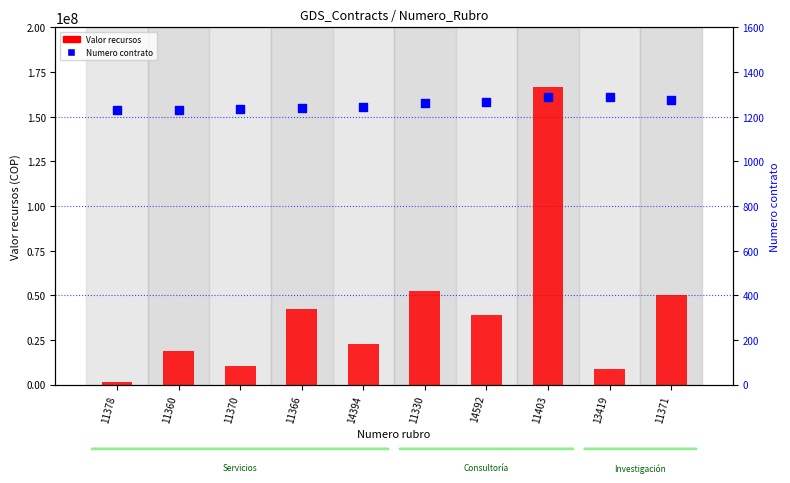

Which series has the largest total across all categories?

Valor recursos